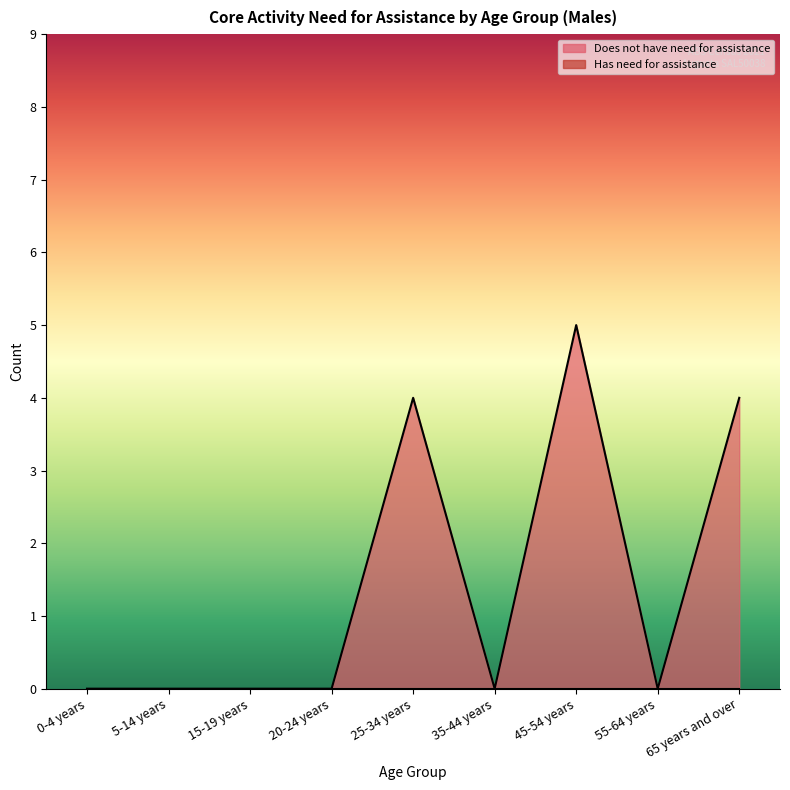

Between 35-44 years and 55-64 years, which is larger?

35-44 years